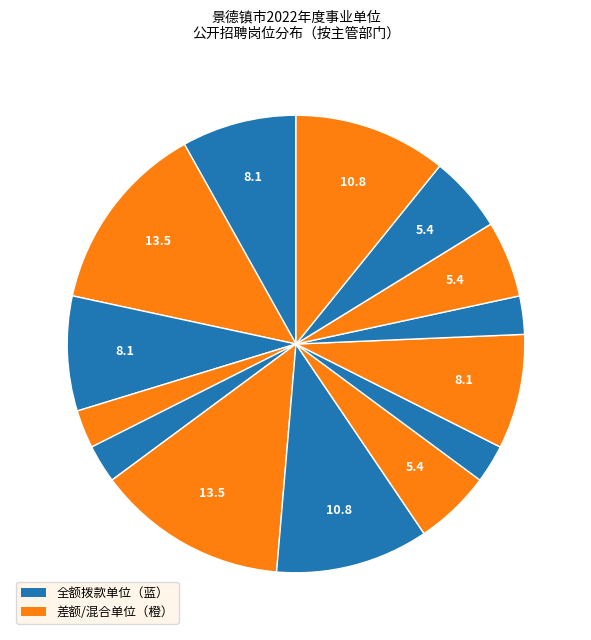

How many segments does this pie chart have?

14